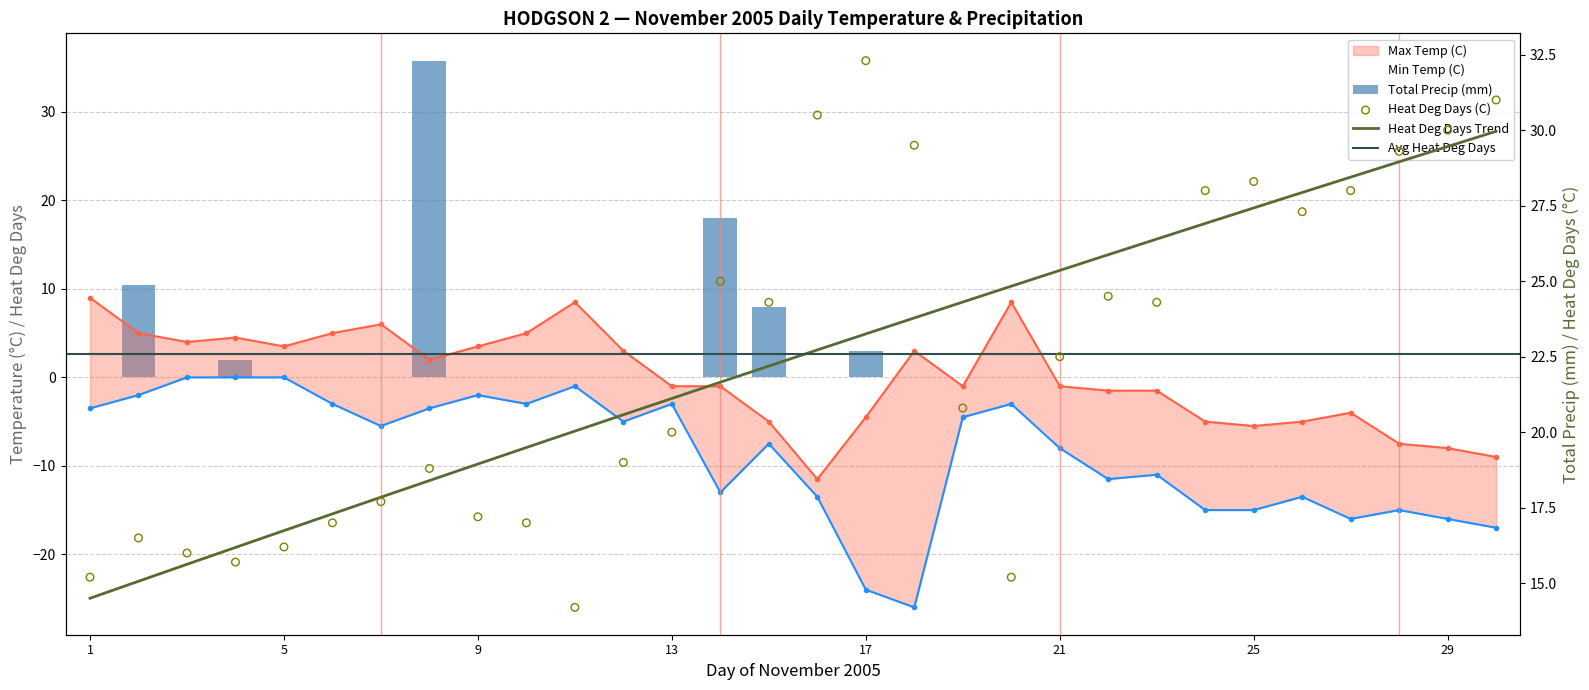

Which series has the largest Y range (max minus min)?

Total Precip (mm)